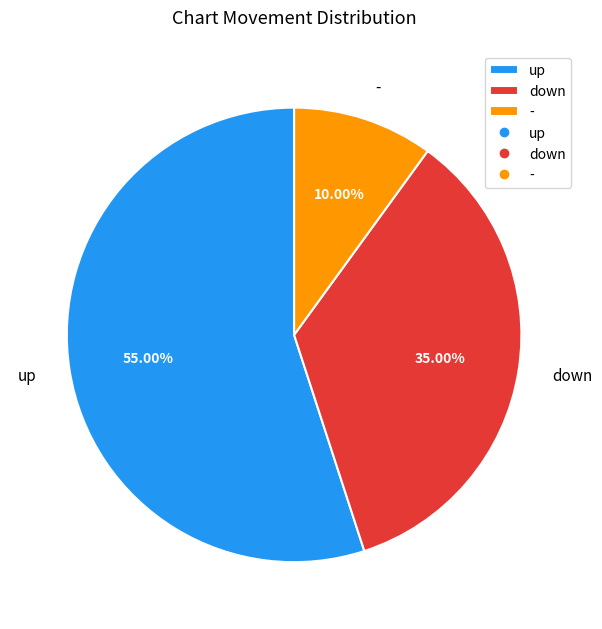

What is the ratio of the value at - to the value at up?

0.2